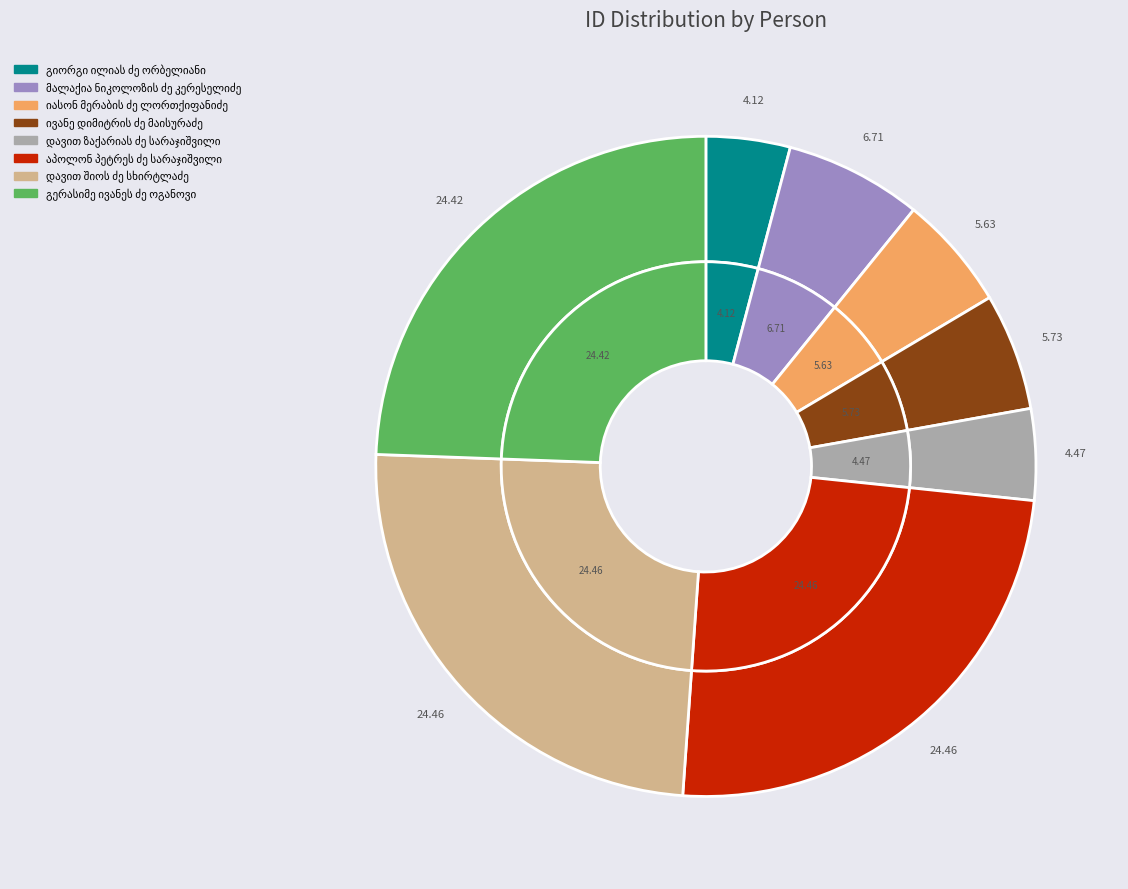

To the nearest percent, what is the difference between the ივანე დიმიტრის ძე მაისურაძე and დავით შიოს ძე სხირტლაძე slice percentages?

19%